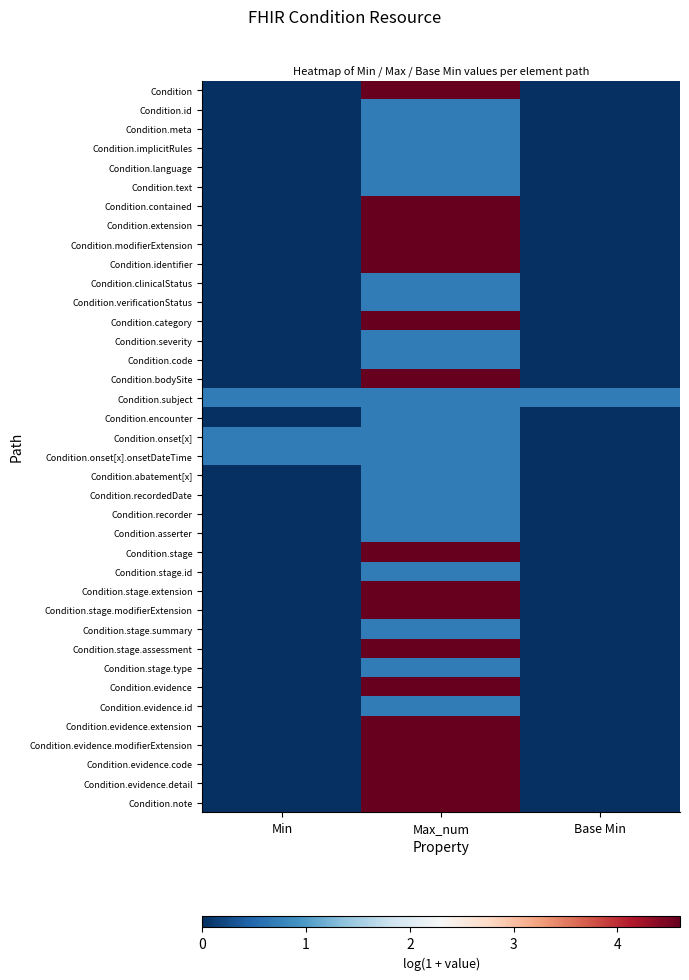

List the series in order of their peak value, lowest first.

Condition.id, Condition.meta, Condition.implicitRules, Condition.language, Condition.text, Condition.clinicalStatus, Condition.verificationStatus, Condition.severity, Condition.code, Condition.subject, Condition.encounter, Condition.onset[x], Condition.onset[x].onsetDateTime, Condition.abatement[x], Condition.recordedDate, Condition.recorder, Condition.asserter, Condition.stage.id, Condition.stage.summary, Condition.stage.type, Condition.evidence.id, Condition, Condition.contained, Condition.extension, Condition.modifierExtension, Condition.identifier, Condition.category, Condition.bodySite, Condition.stage, Condition.stage.extension, Condition.stage.modifierExtension, Condition.stage.assessment, Condition.evidence, Condition.evidence.extension, Condition.evidence.modifierExtension, Condition.evidence.code, Condition.evidence.detail, Condition.note